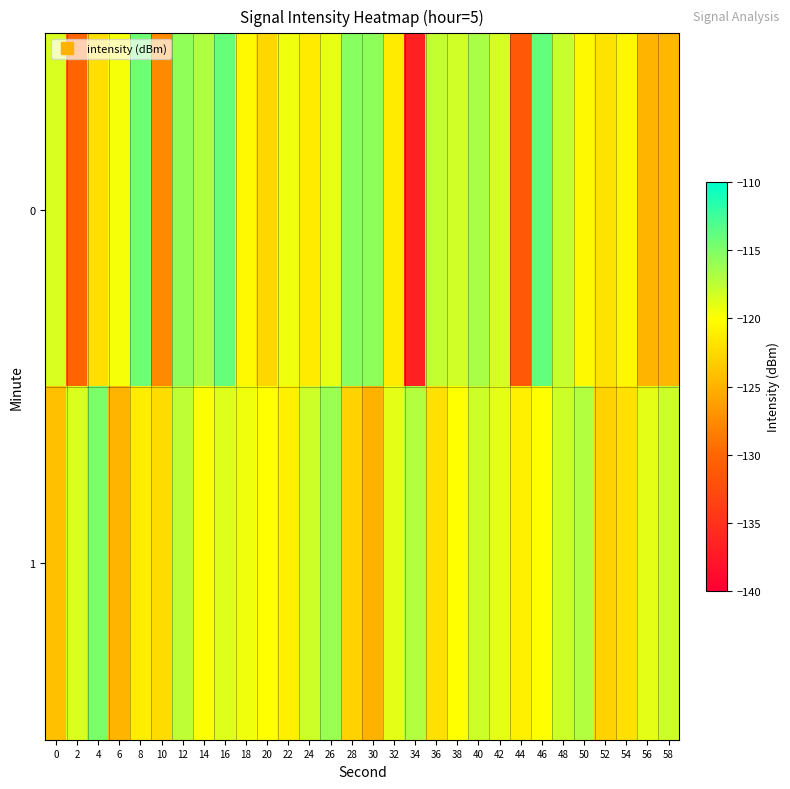

List the series in order of their peak value, highest first.

0, 1